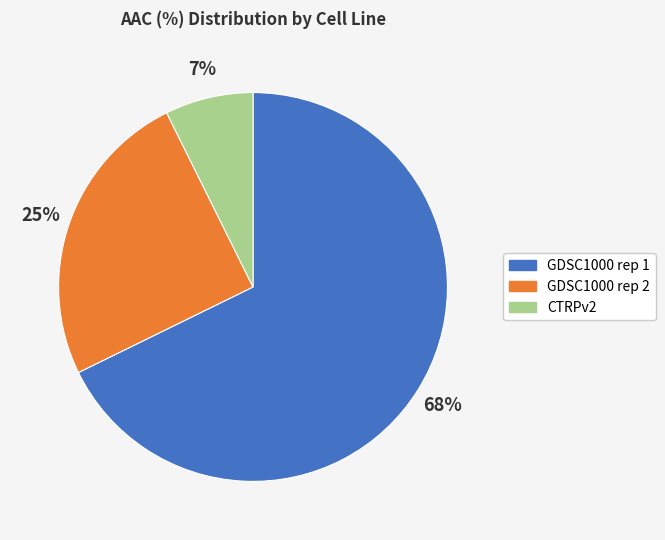

Rank the categories by value from highest to lowest.

GDSC1000 rep 1, GDSC1000 rep 2, CTRPv2